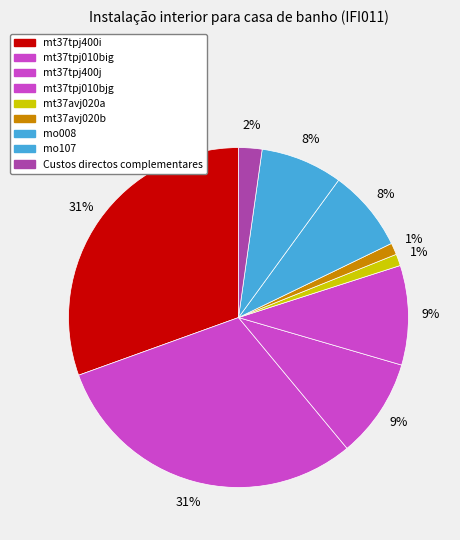

Count the number of slices in the pie.

9